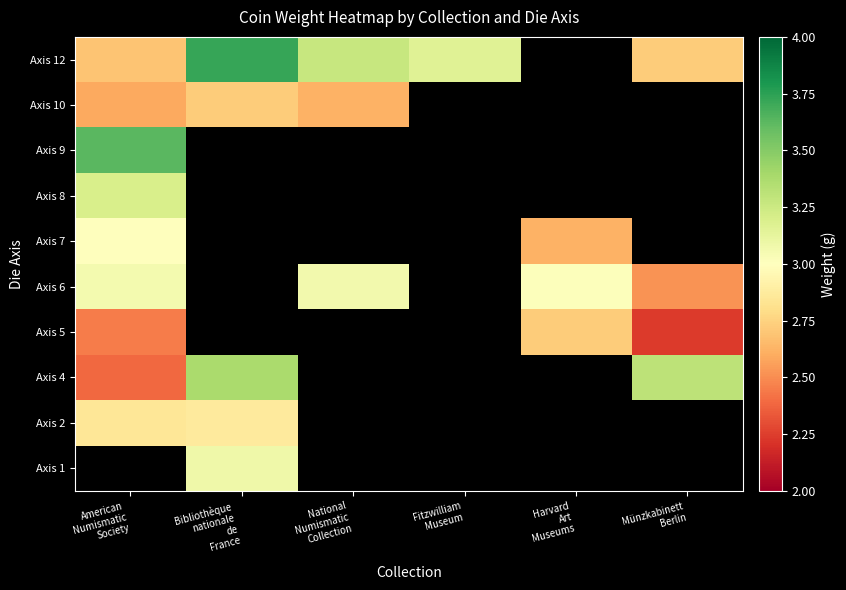

What is the highest value of the Axis 8 series?

3.2